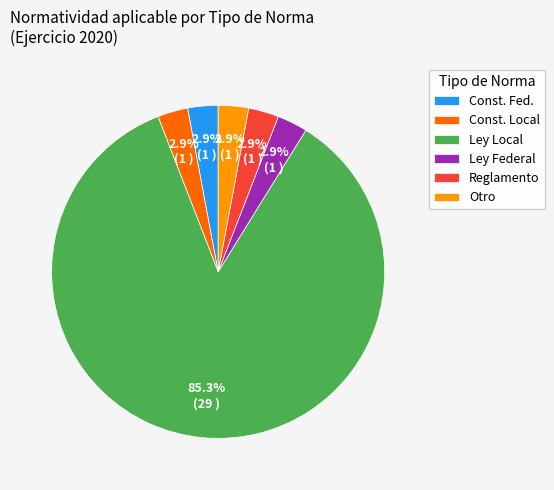

Combined, do Ley Federal and Const. Fed. account for over 50%?

No